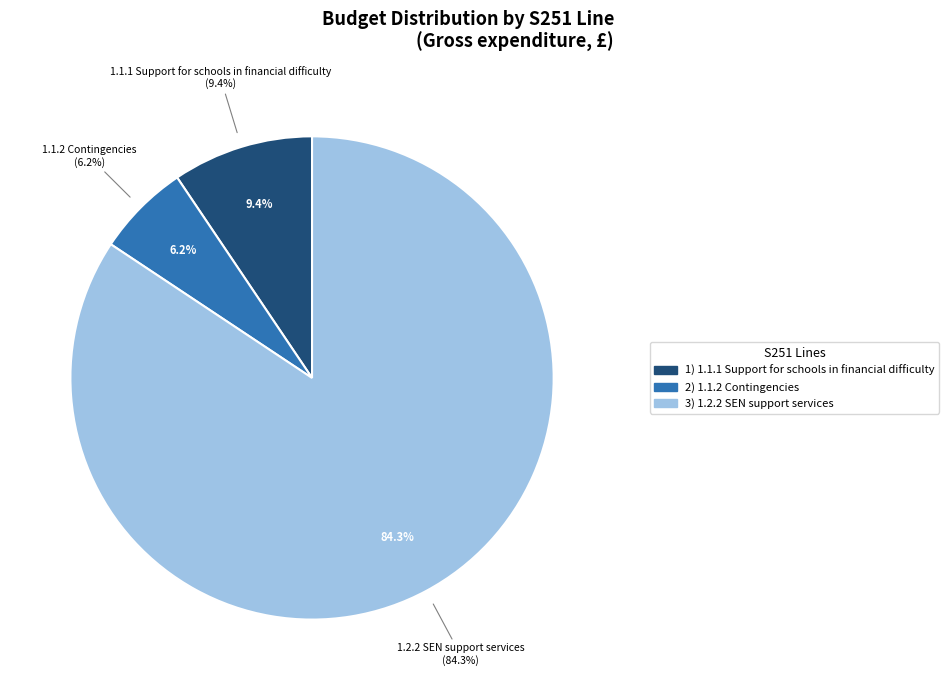

Is the sum of 1.2.2 SEN support services and 1.1.1 Support for schools in financial difficulty greater than half?

Yes